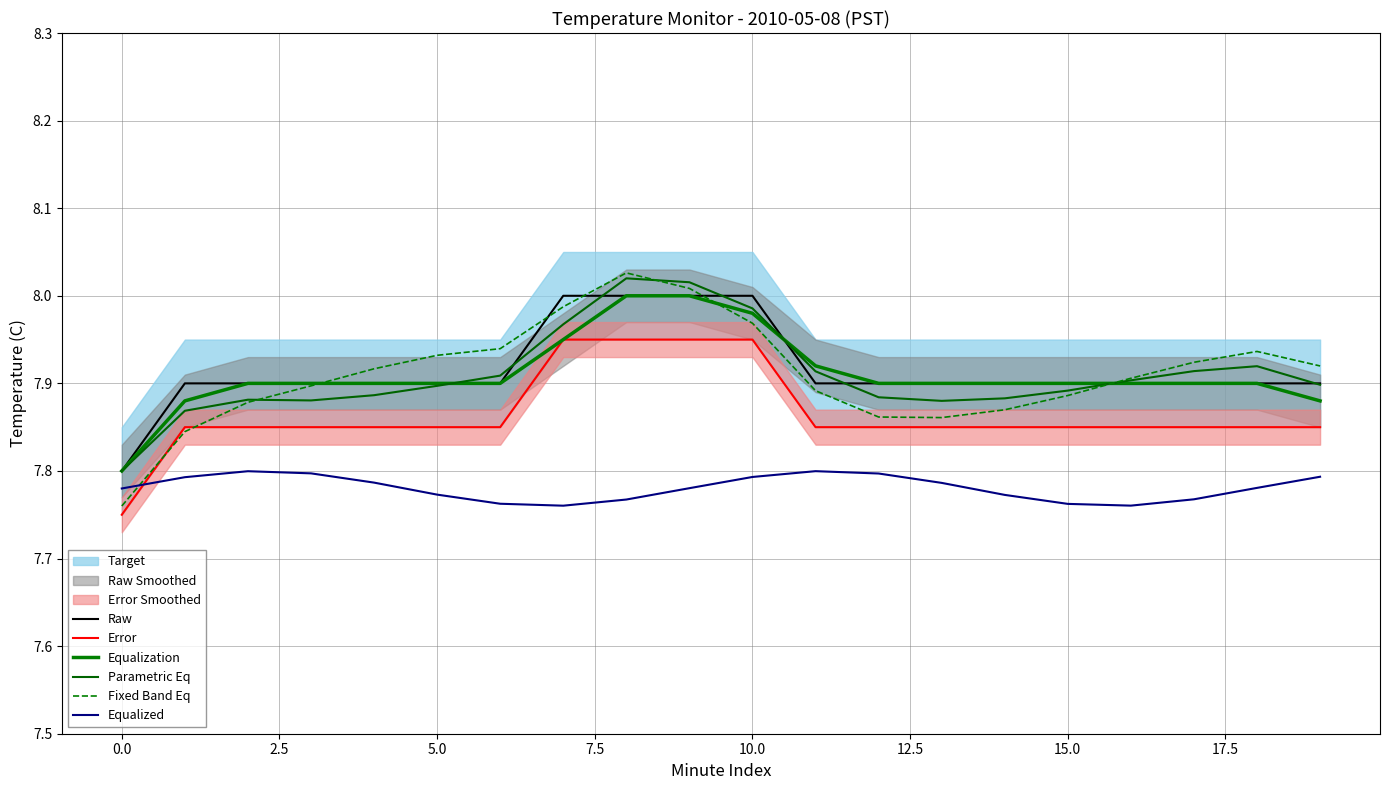

Is it true that Parametric Eq equals 7.9 at 12?

True